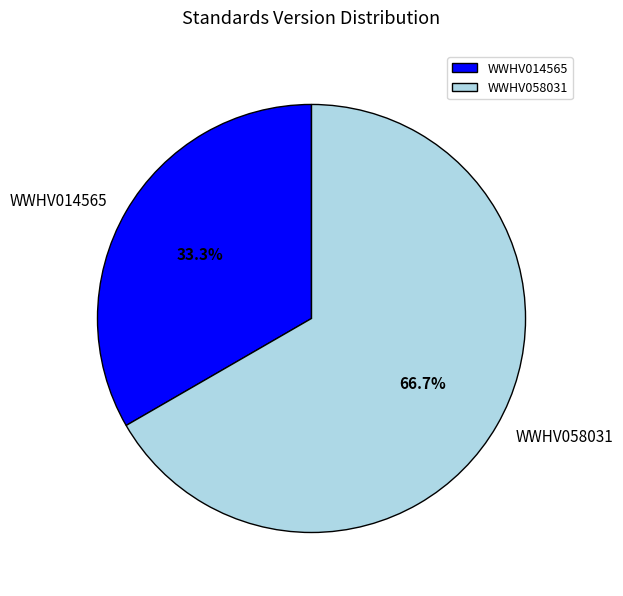

Rank the categories by value from lowest to highest.

WWHV014565, WWHV058031